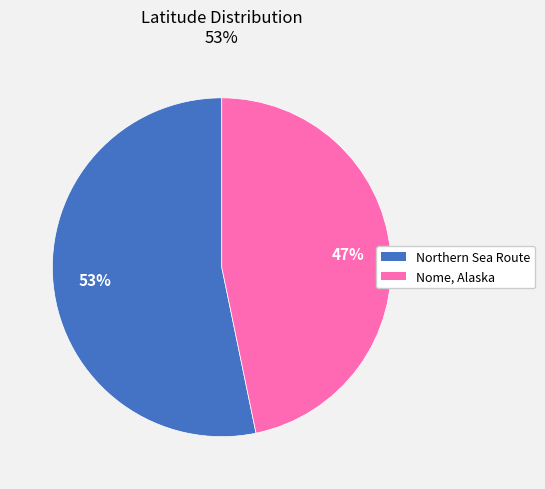

Rank the categories by value from highest to lowest.

Northern Sea Route, Nome, Alaska